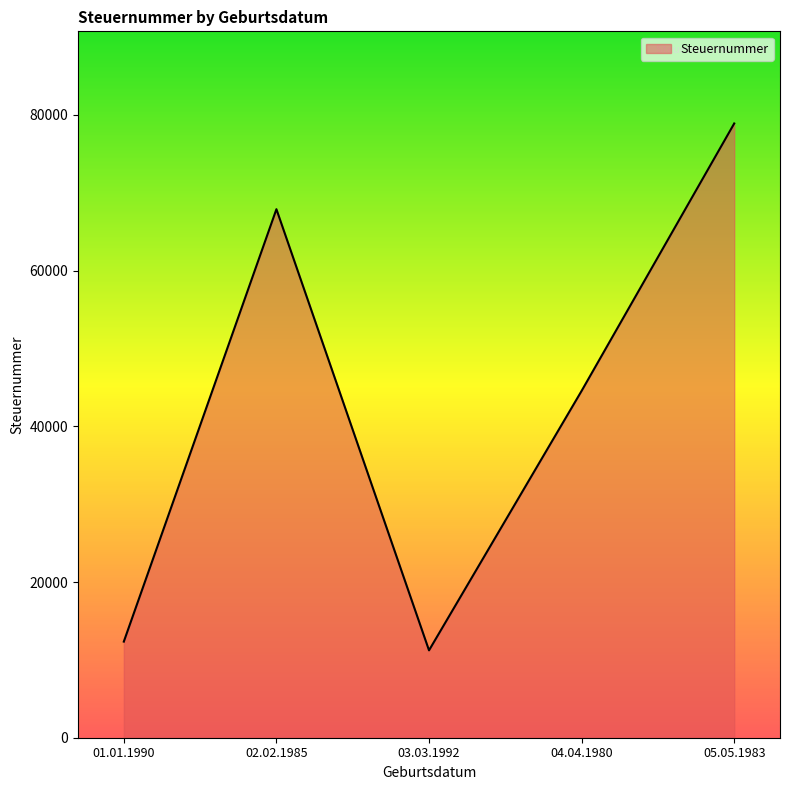

What value does the data have at 05.05.1983, to the nearest 50?

78900